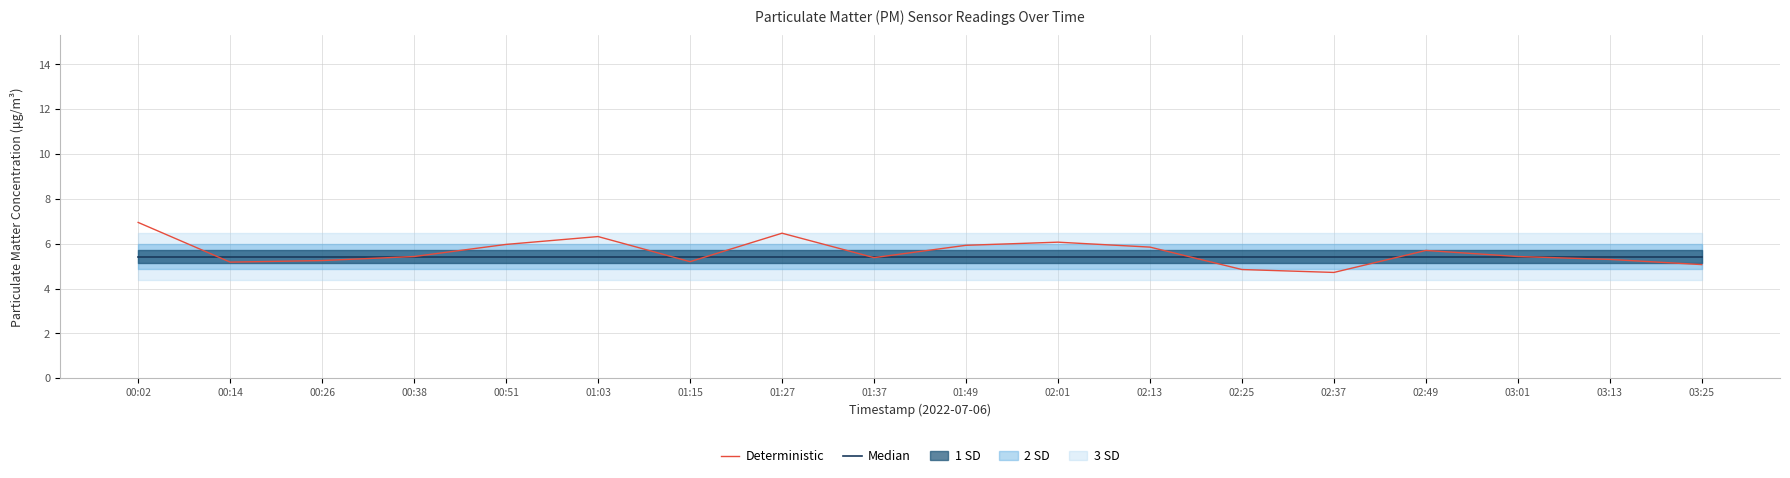

Reading left to right, extract all data points from this chart.

Median: 5.4	5.4	5.4	5.4	5.4	5.4	5.4	5.4	5.4	5.4	5.4	5.4	5.4	5.4	5.4	5.4	5.4	5.4
Deterministic: 7.0	5.2	5.2	5.4	6.0	6.3	5.2	6.5	5.4	5.9	6.1	5.8	4.8	4.7	5.7	5.4	5.3	5.1